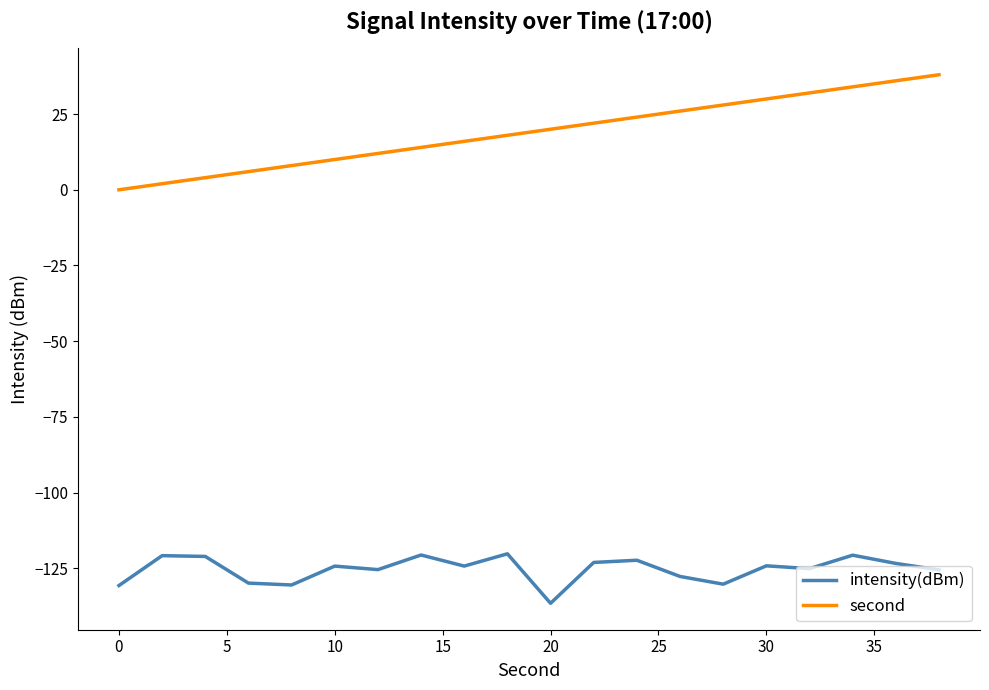

List the series in order of their overall mean, highest first.

second, intensity(dBm)